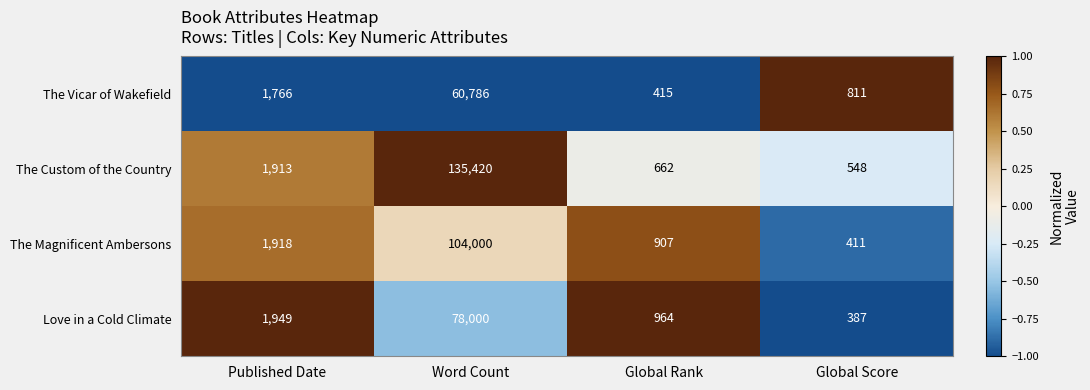

How many distinct data groups are displayed?

4